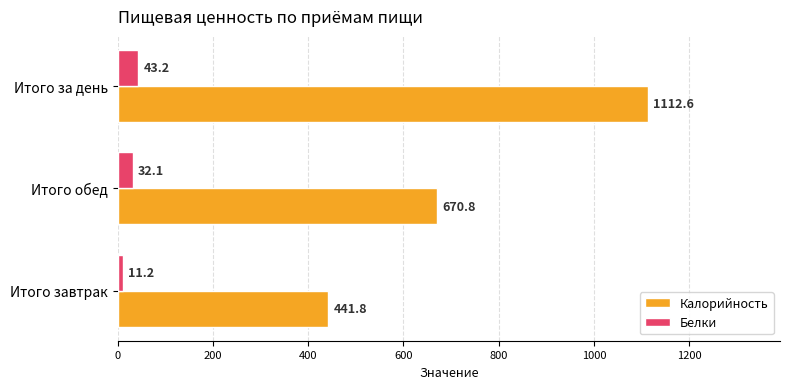

What is the sum of all Калорийность values?

2225.2